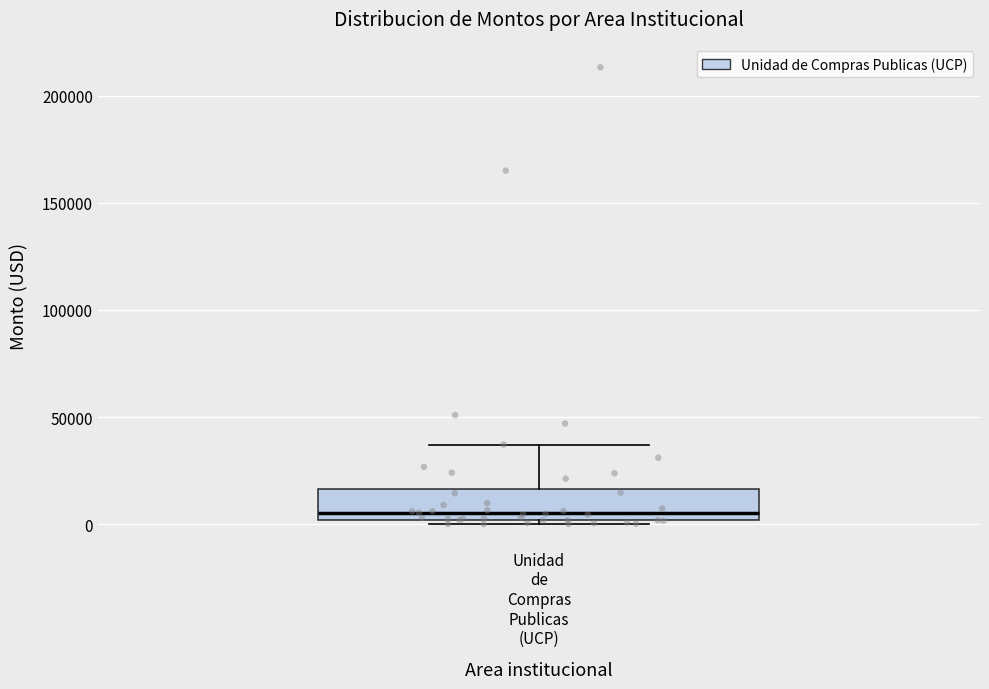

Read this box plot against the y-axis: the position of the median line, the range covered by the box, and the ends of both whiskers. The values are not printed on the chart, so give them approximately, as read against the axis.

median 5000, box 0 to 15000, whiskers 0 (just below the box's lower edge) to 35000